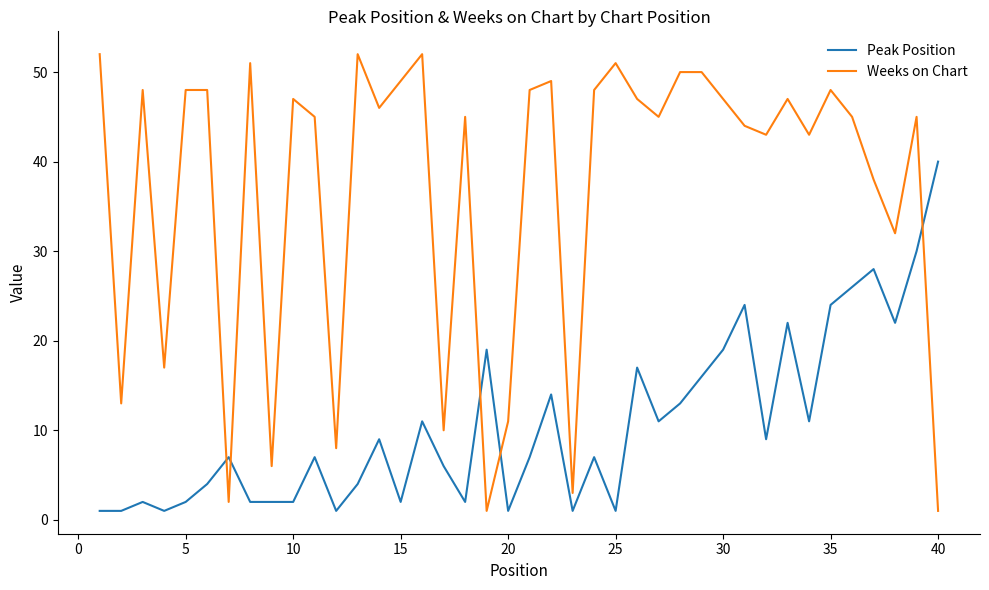

Count the number of categories in the chart.

40